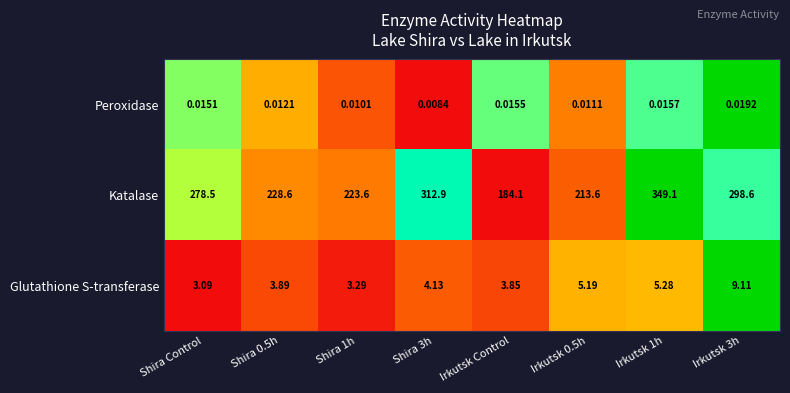

What is the total value across all series at Shira 3h?

317.0